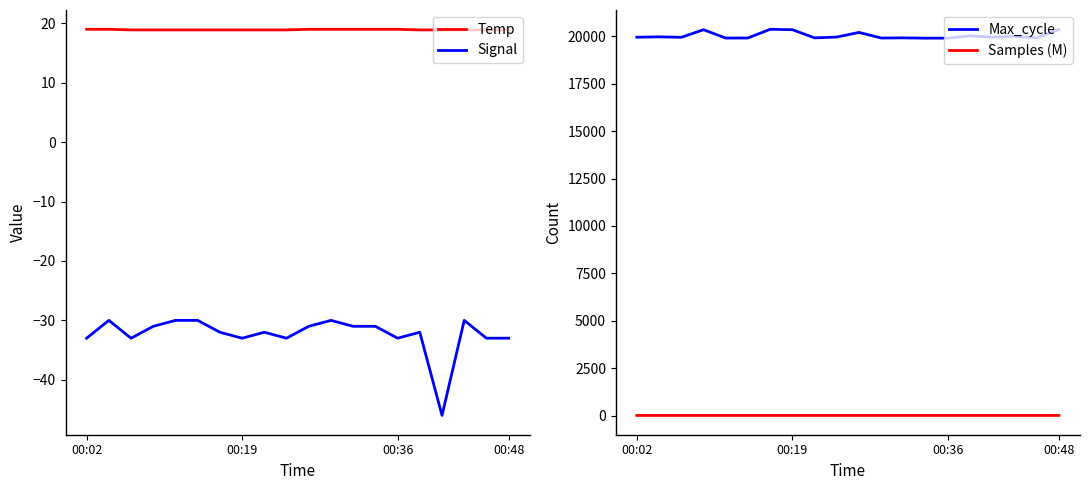

What is the label of the 18th point from the left?

17